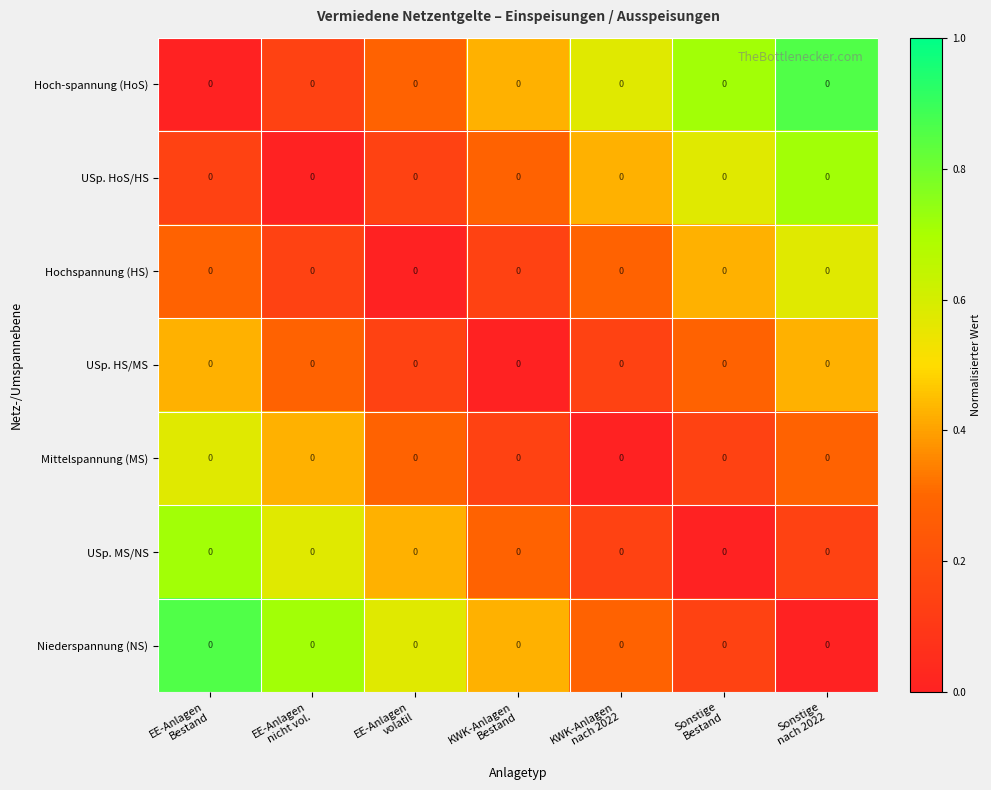

What is the approximate value of USp. HoS/HS at Sonstige Bestand?

0.6